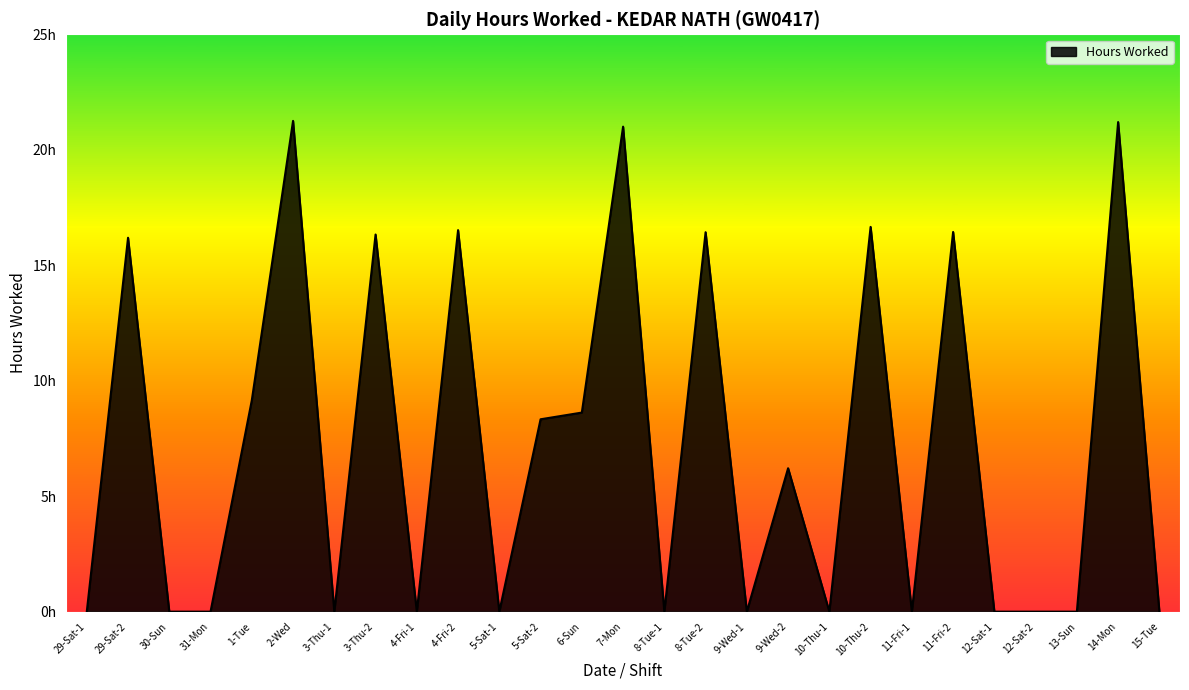

True or false: the data shows 11.2 at 31-Mon.

False